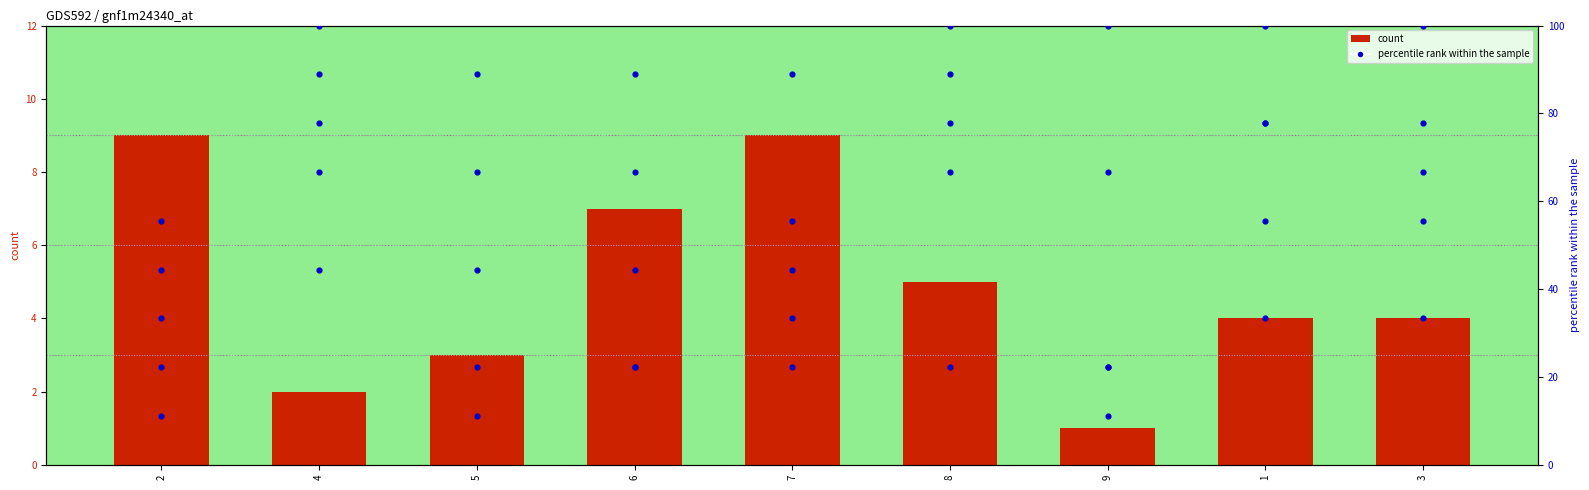

At how many categories does at least one series exceed 91?

5